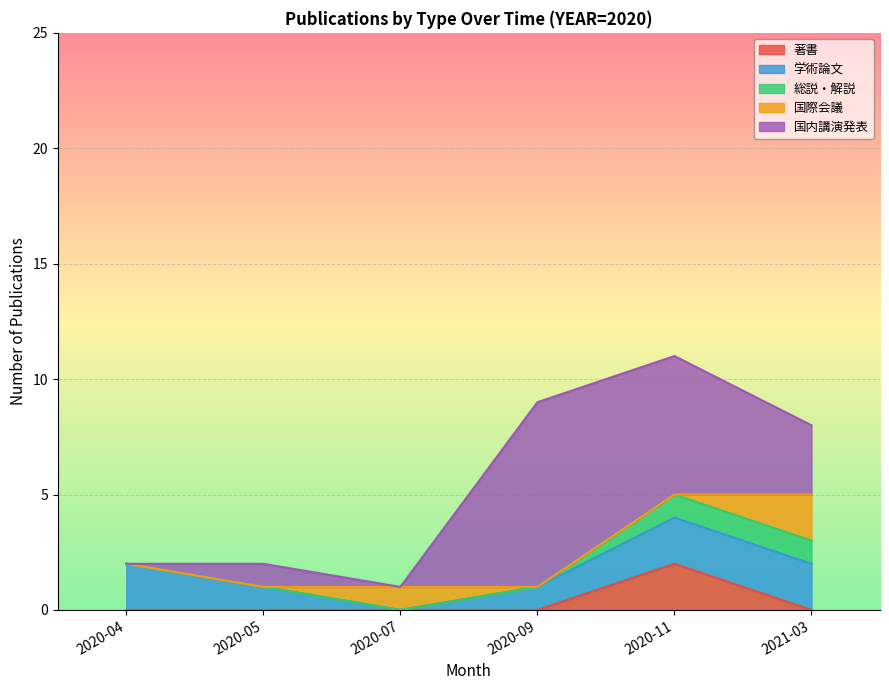

What is the sum of all 国際会議 values?

3